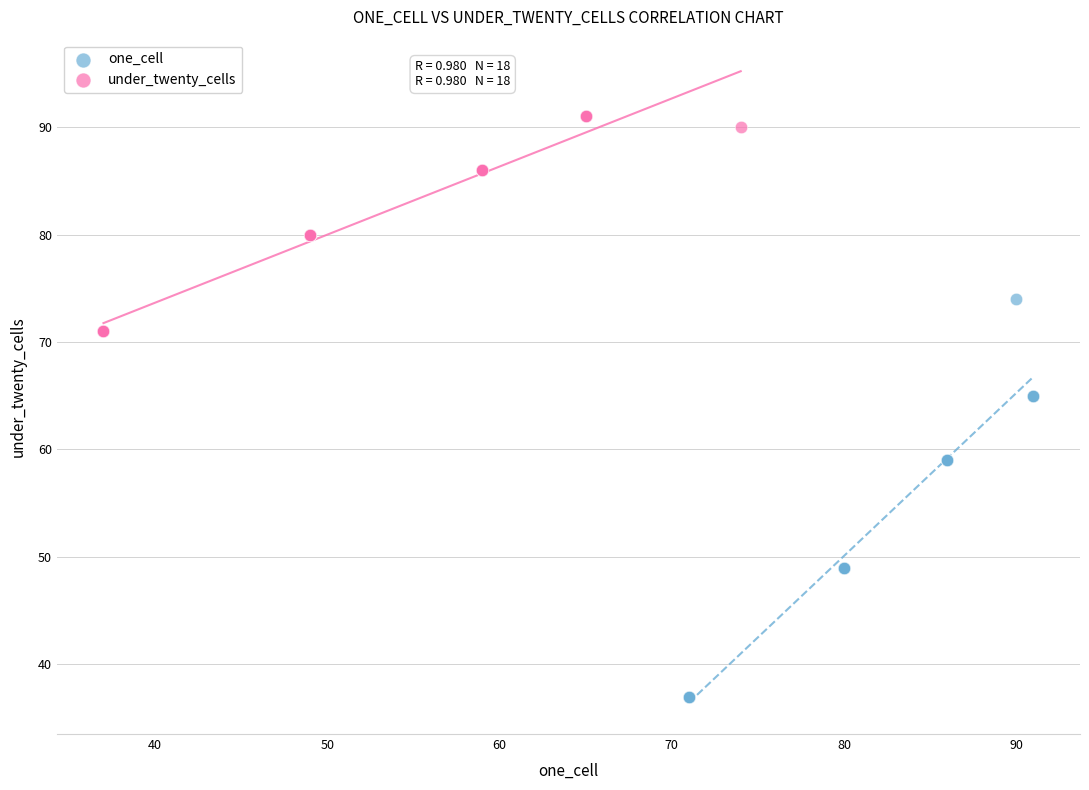

Which series reaches the maximum Y coordinate?

under_twenty_cells